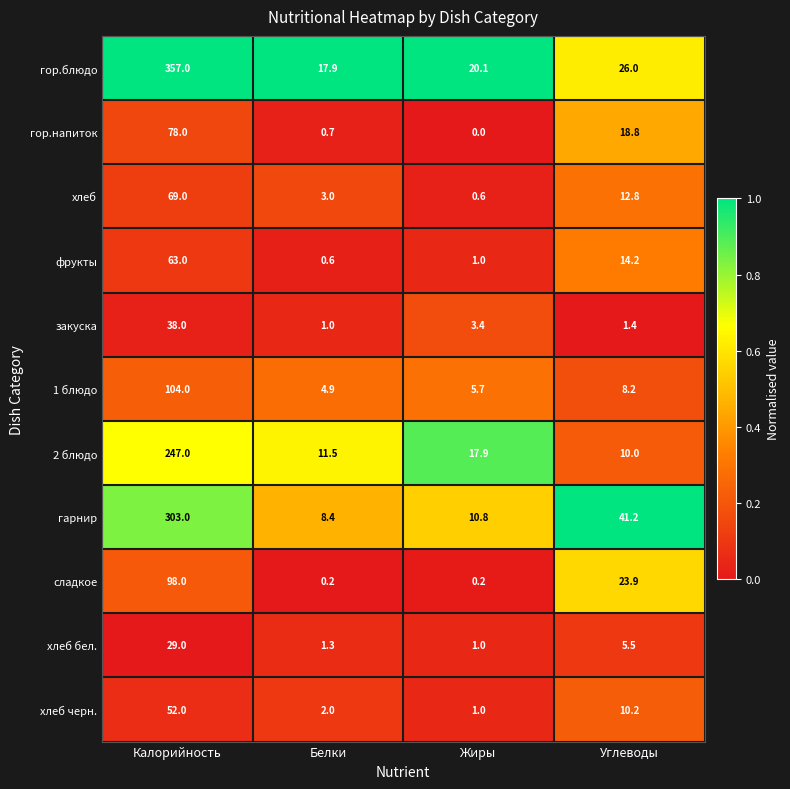

The закуска series shows 38.0 at Калорийность. True or false?

True